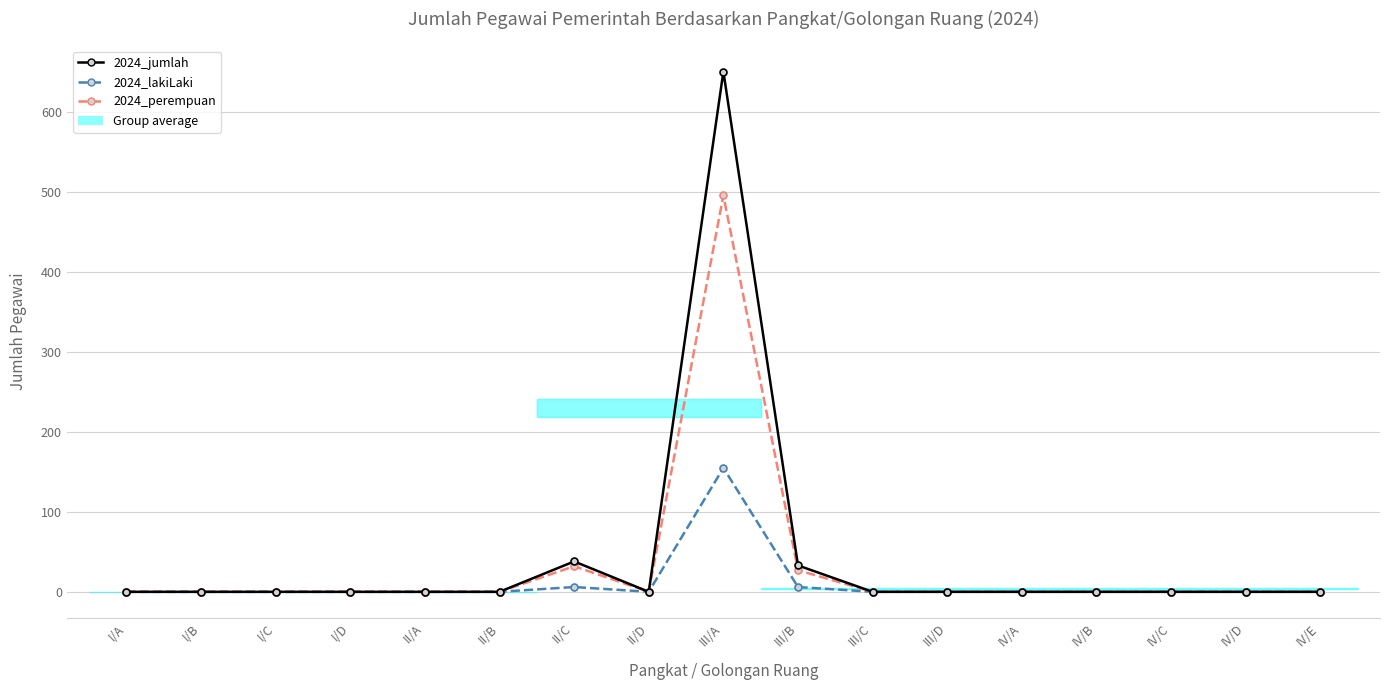

What is the sum of the 2024_perempuan values at I/C and III/B?

27